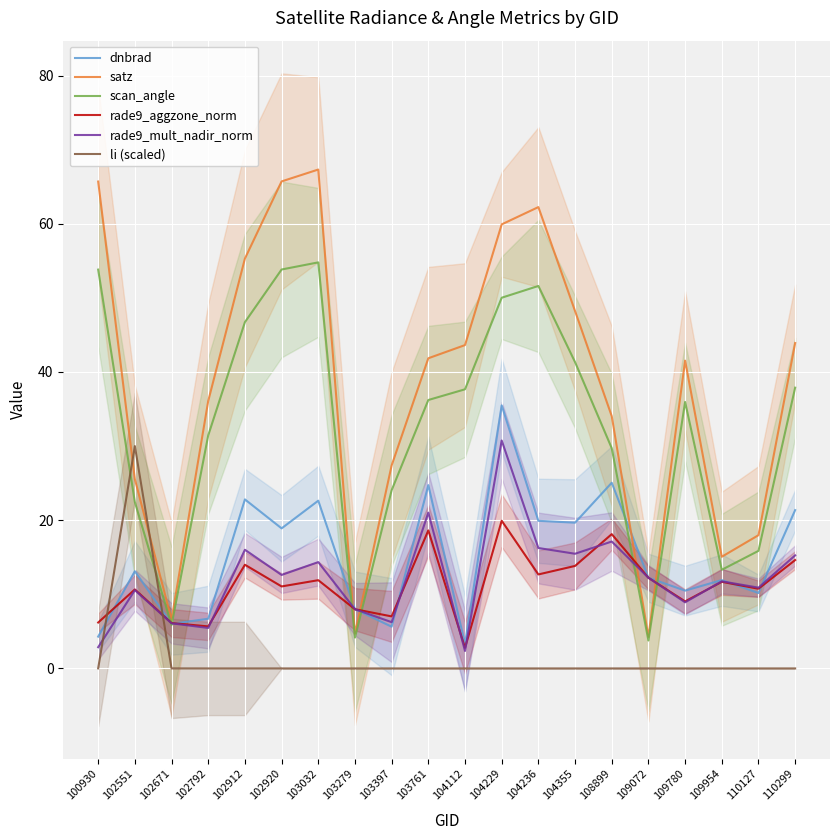

How many series are shown in this chart?

6